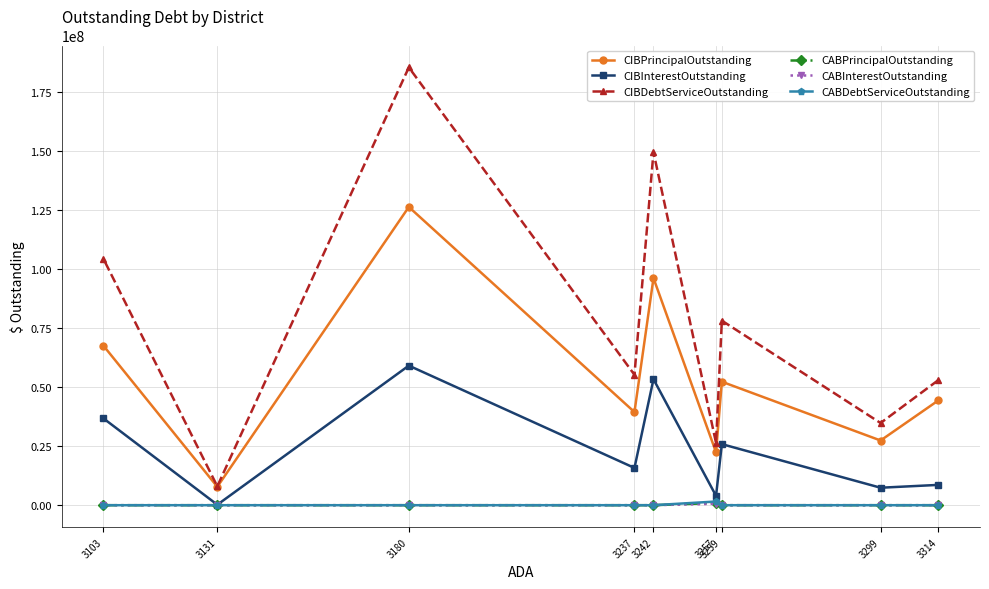

What is the difference between the CABInterestOutstanding values at 3257 and 3131?

610023.5